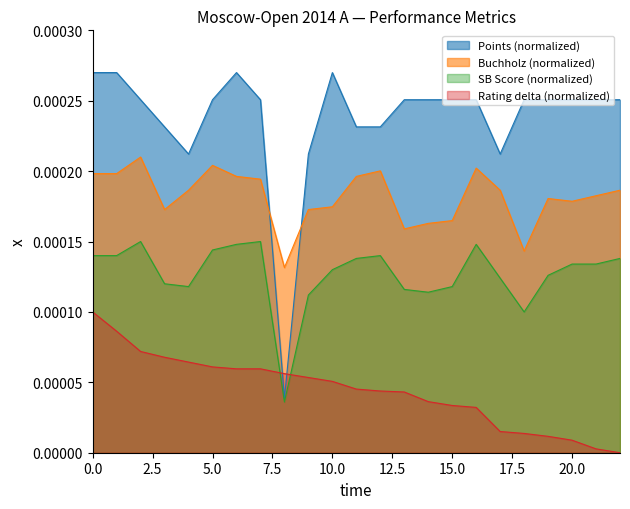

List the series in order of their overall mean, lowest first.

Rating delta (normalized), SB Score (normalized), Buchholz (normalized), Points (normalized)